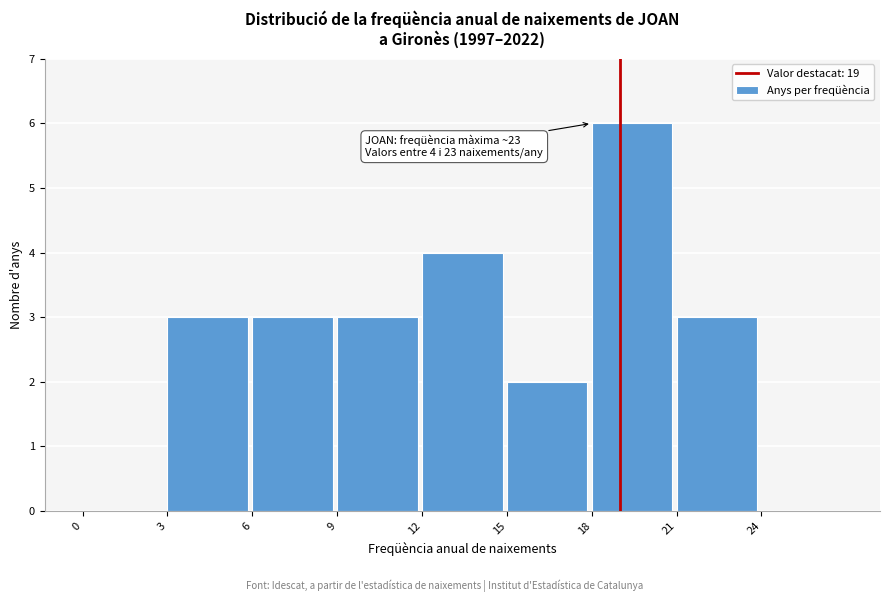

Which range on the x-axis has the tallest bar?

18 to 21